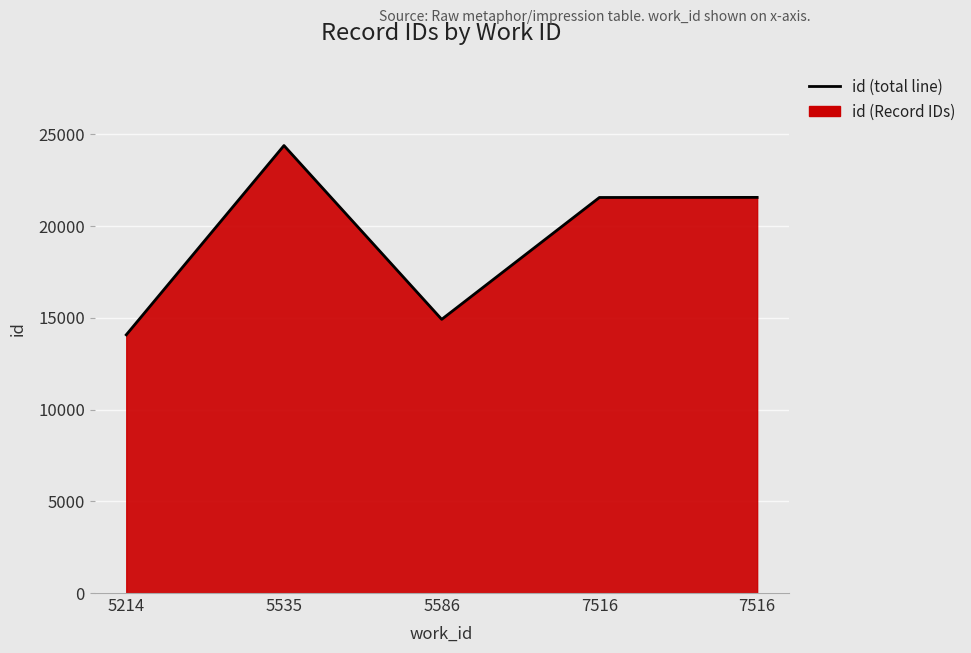

Read the value at 5214, to the nearest 50.

14050